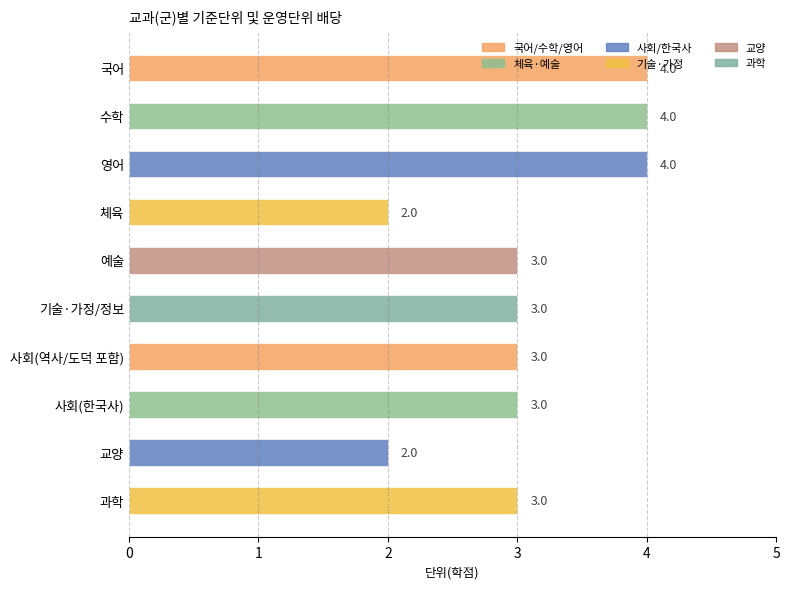

What is the ratio of the value at 수학 to the value at 기술·가정/정보?

1.3